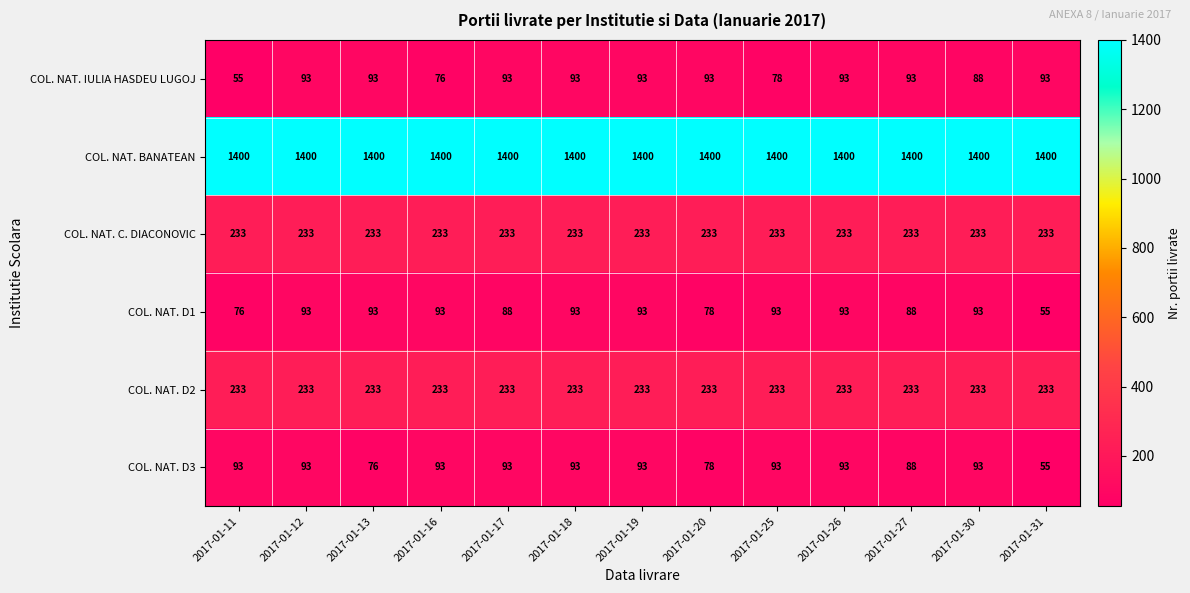

What is the lowest value of the COL. NAT. D3 series?

55